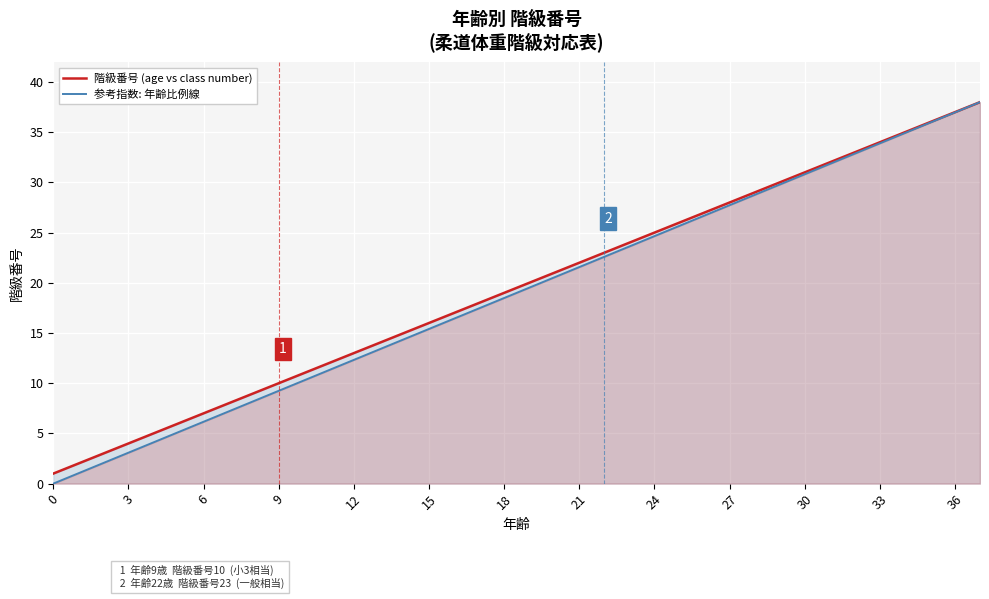

What is the sum of all 階級番号 (age vs class number) values?

741.0